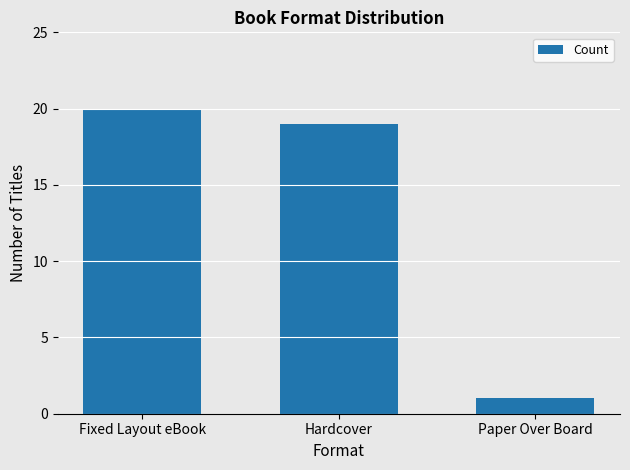

What position from the right is Paper Over Board?

1